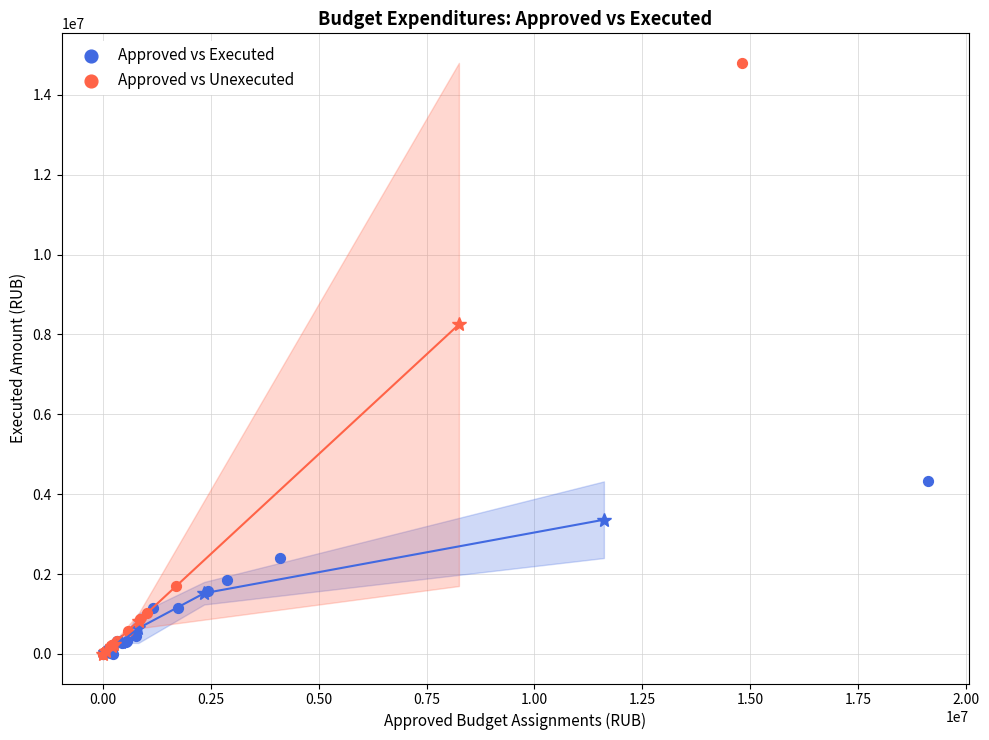

Which series contains the highest Y value?

Approved vs Unexecuted